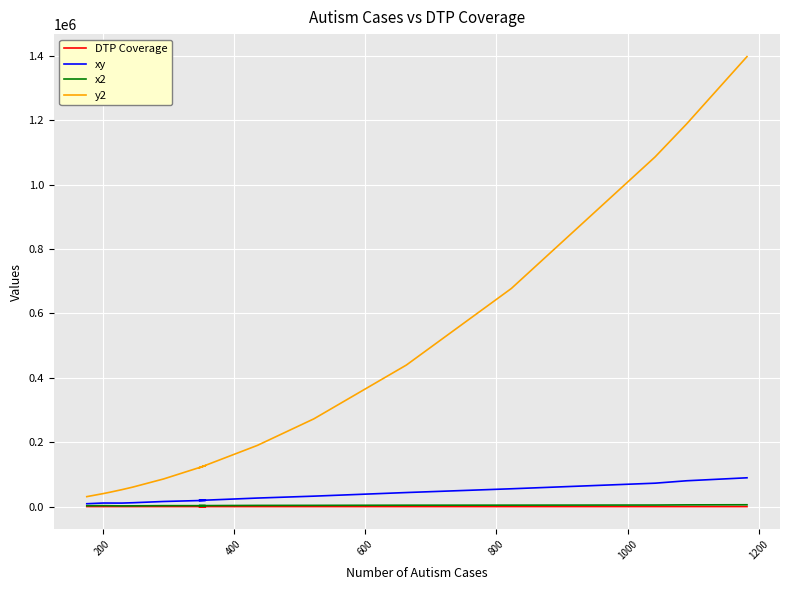

Reading right to left, extract all data points from this chart.

DTP Coverage: 75.7	73.6	69.8	67.3	65.9	62.2	60.9	55.3	54.1	54.3	48.9	47.7	52.1	55.4	50.9
xy: 89477.4	80224.0	72731.6	55387.9	43691.7	32468.4	26552.4	19189.1	19313.7	15909.9	12029.4	10923.3	11045.2	11135.4	8958.4
x2: 5730.5	5417.0	4872.0	4529.3	4342.8	3868.8	3708.8	3058.1	2926.8	2948.5	2391.2	2275.3	2714.4	3069.2	2590.8
y2: 1397124.0	1188100.0	1085764.0	677329.0	439569.0	272484.0	190096.0	120409.0	127449.0	85849.0	60516.0	52441.0	44944.0	40401.0	30976.0